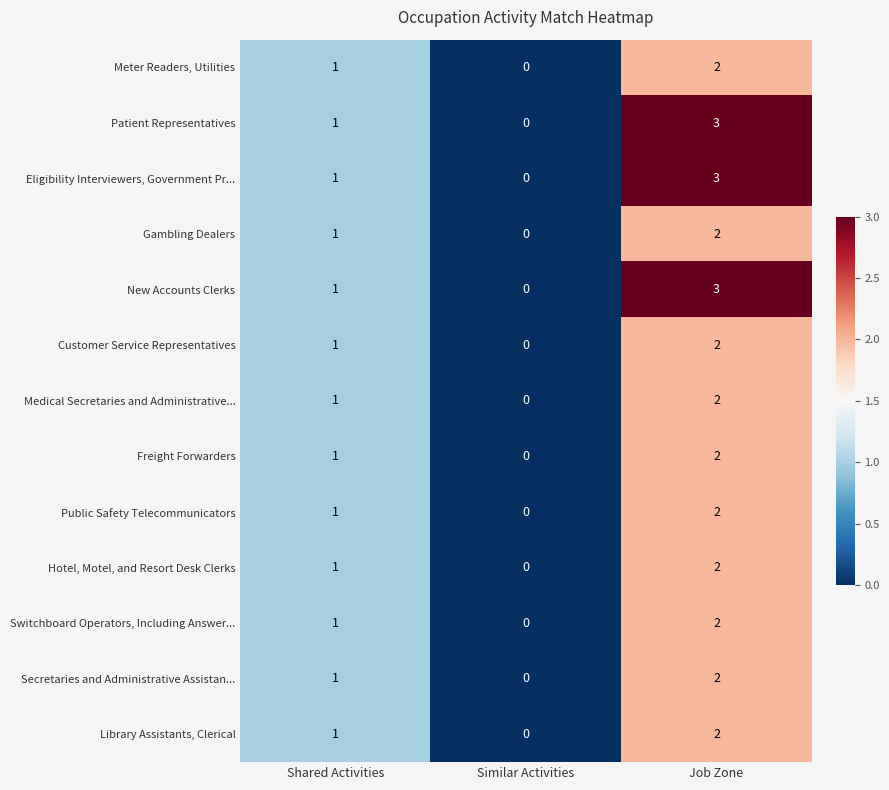

What is the sum of the Library Assistants, Clerical values at Job Zone and Shared Activities?

3